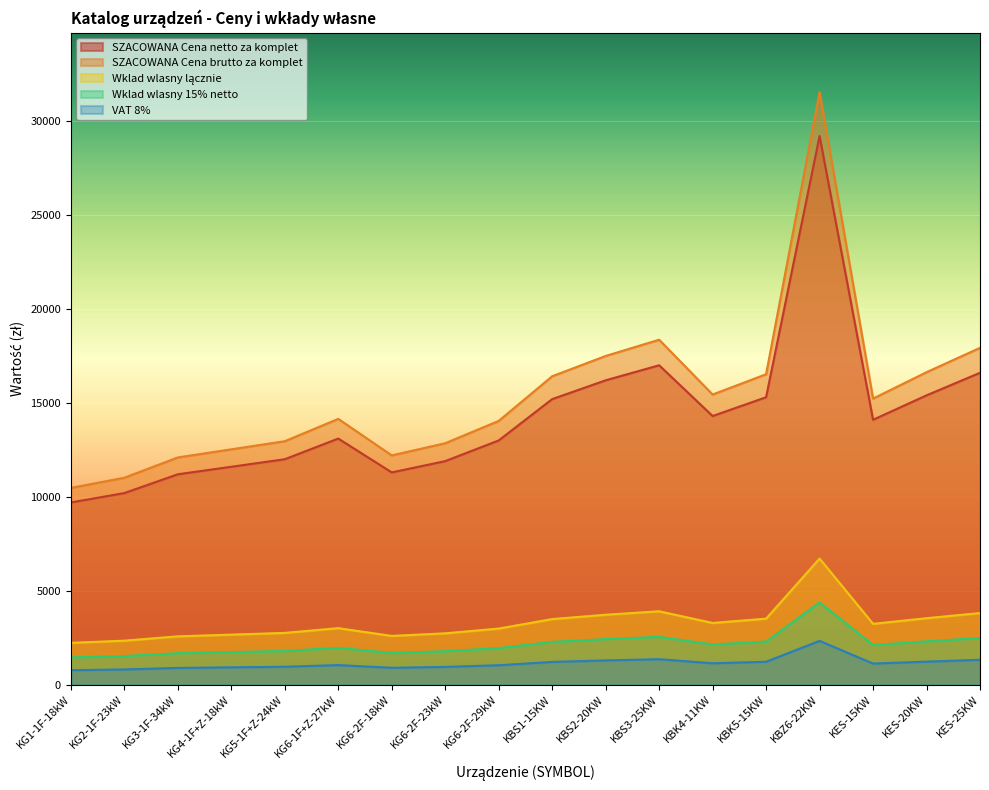

Where is the first local minimum for SZACOWANA Cena brutto za komplet?

KG6-2F-18kW